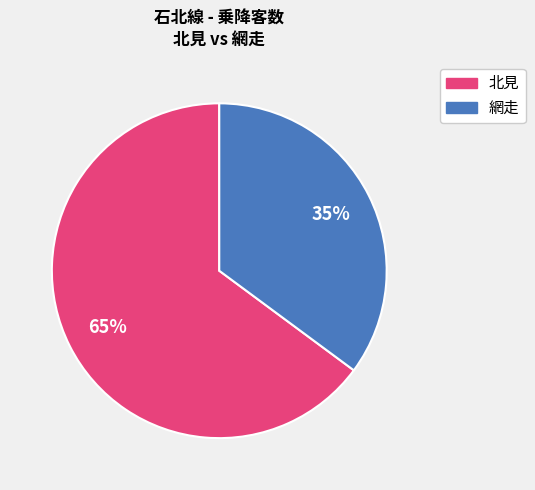

Do 網走 and 北見 together represent more than half of the pie?

Yes